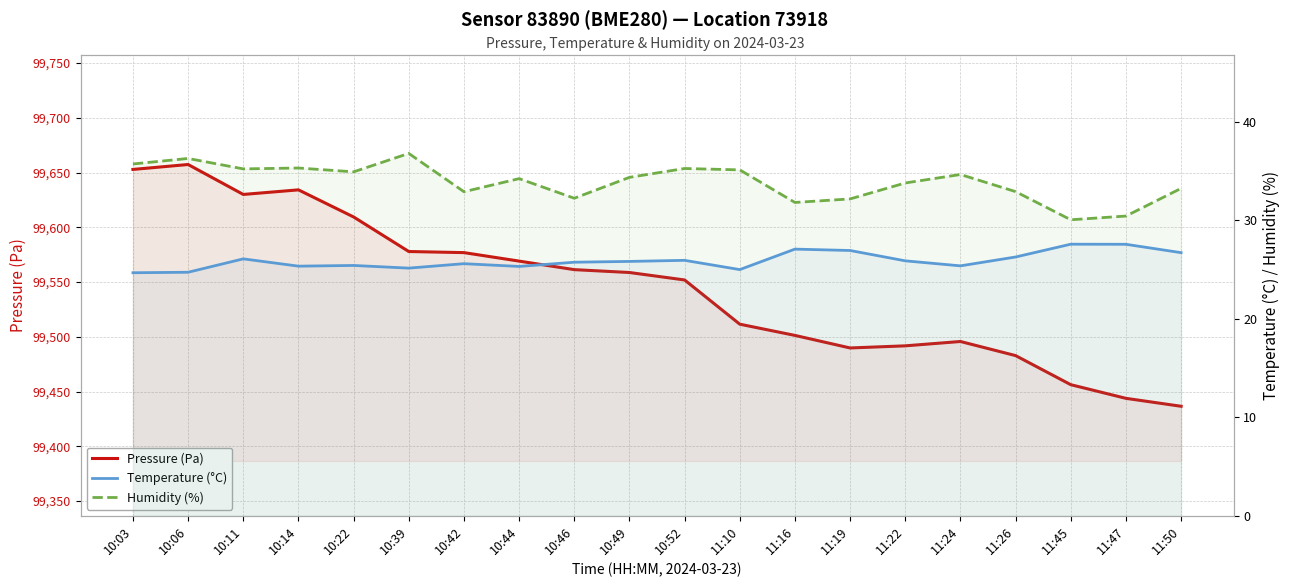

At how many categories does at least one series exceed 45715?

20